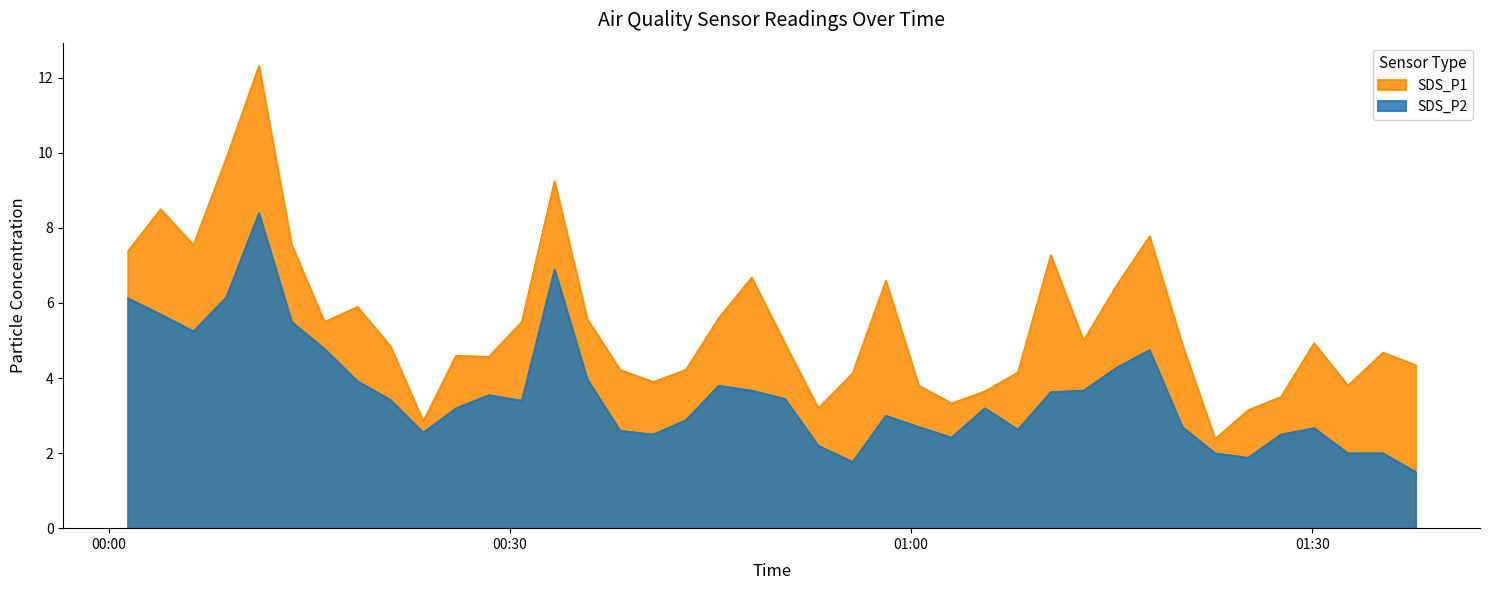

The SDS_P1 series shows 17.3 at 2022/06/29 00:08:47. True or false?

False